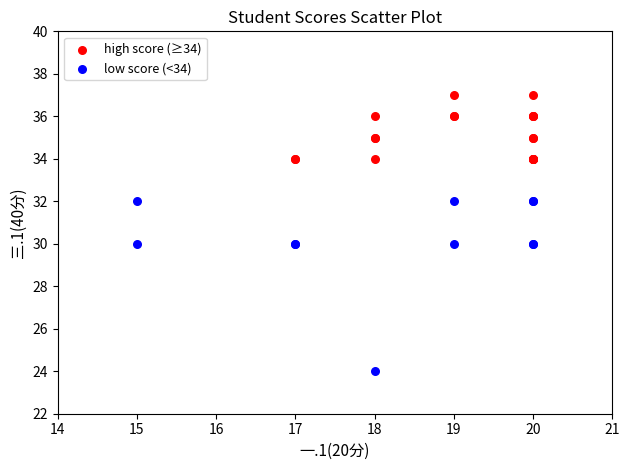

Which series reaches the maximum Y coordinate?

high score (≥34)